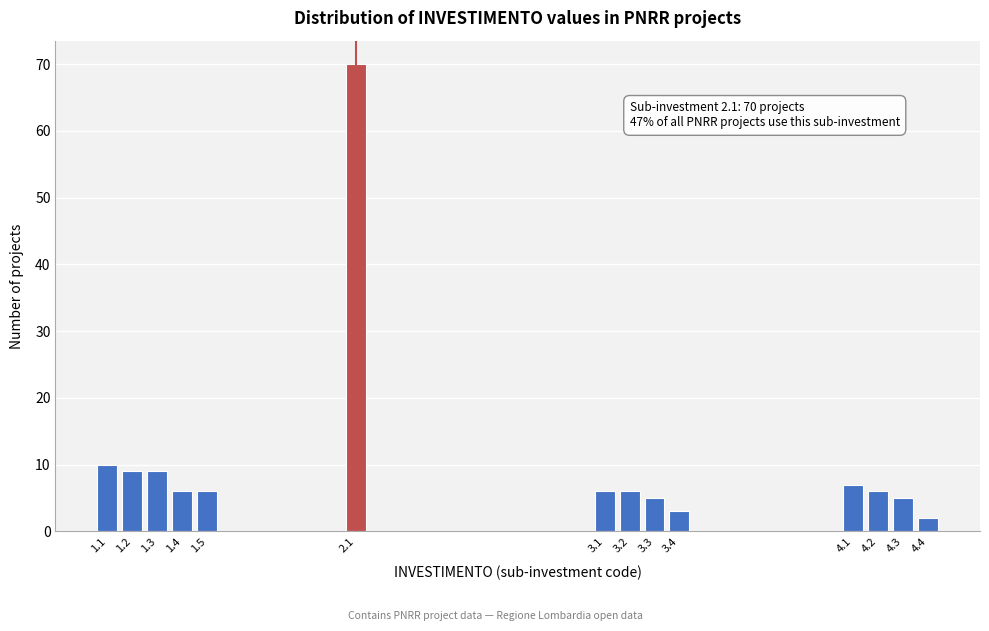

Reading right to left, transcribe all the data shown in this chart.

4.4=2	4.3=5	4.2=6	4.1=7	3.4=3	3.3=5	3.2=6	3.1=6	2.1=70	1.5=6	1.4=6	1.3=9	1.2=9	1.1=10